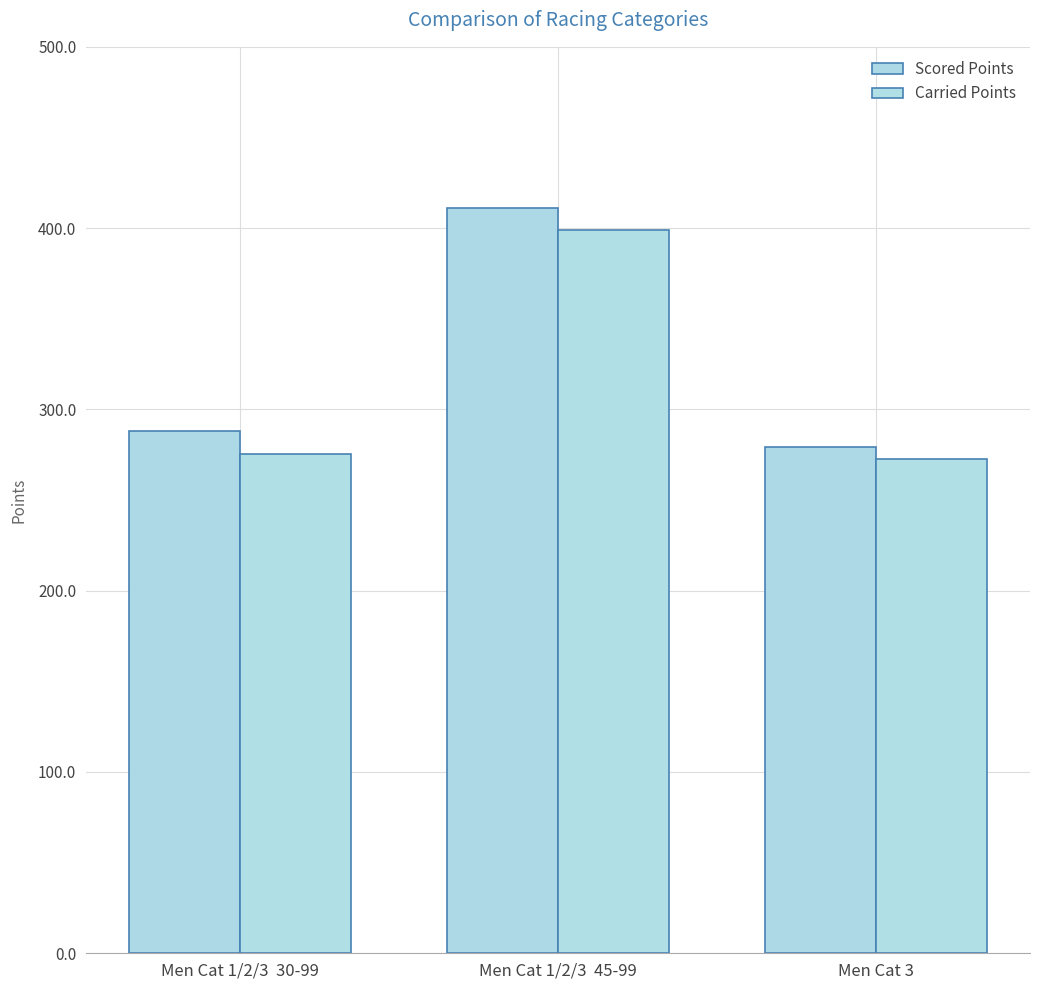

What is the label of the 3rd bar from the right?

Men Cat 1/2/3  30-99